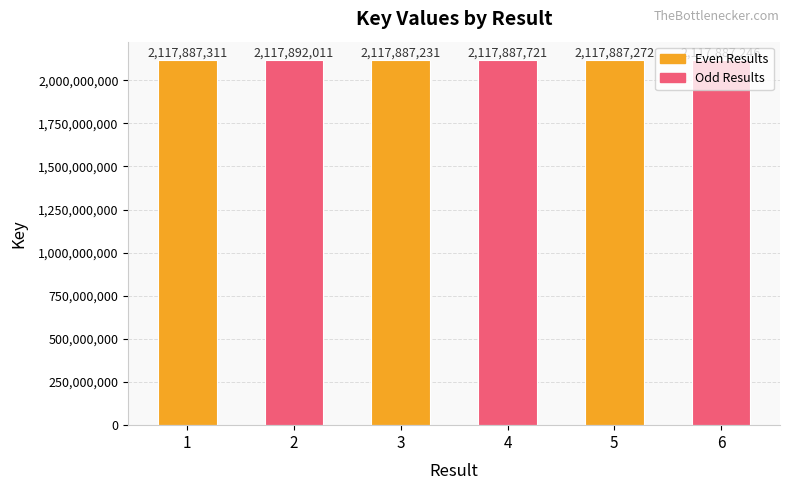

Rank the categories by value from lowest to highest.

3, 6, 5, 1, 4, 2